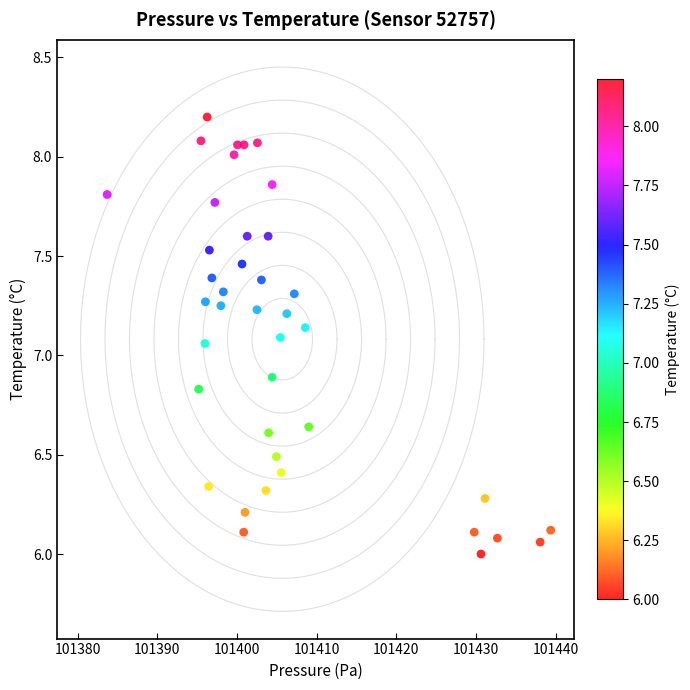

What is the range of X values (max minus min)?

55.7